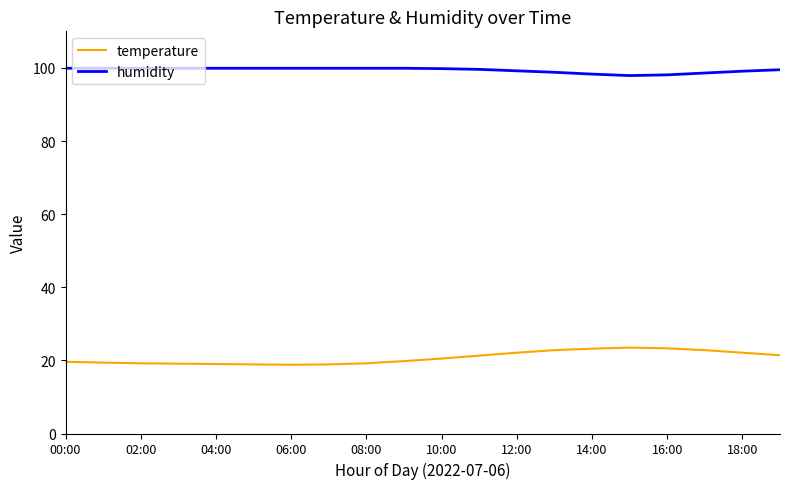

What is the maximum value for temperature?

23.5